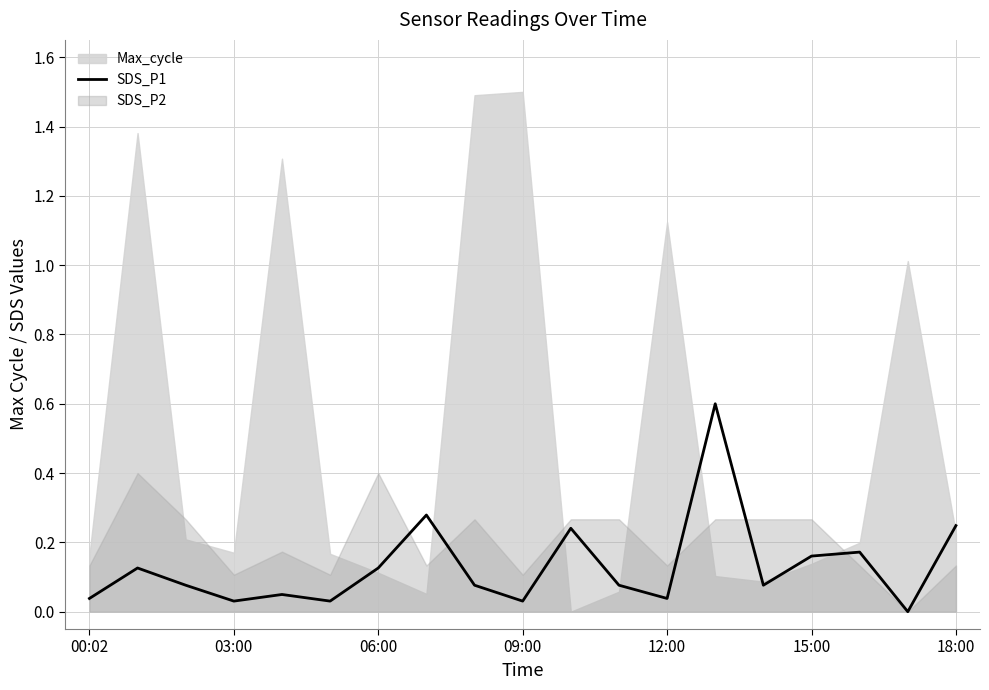

What is the maximum value for SDS_P1?

0.6